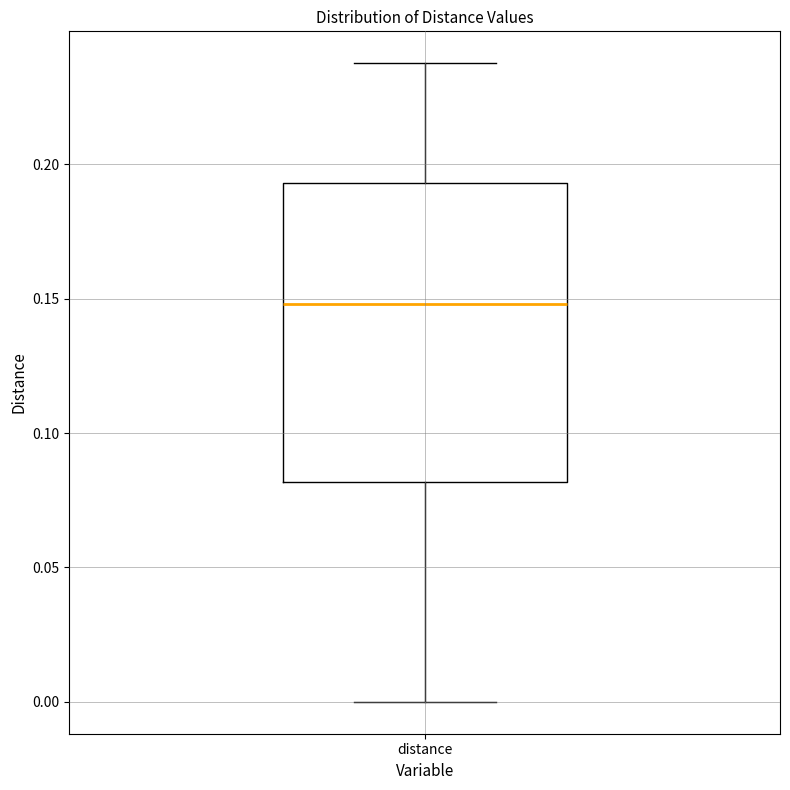

Transcribe this box plot: give where the median line is, the range the box spans, and where the two whiskers end, as read against the y-axis. The values are not printed on the chart, so give them approximately, as read against the axis.

median 0.150, box 0.080 to 0.195, whiskers 0.000 to 0.240